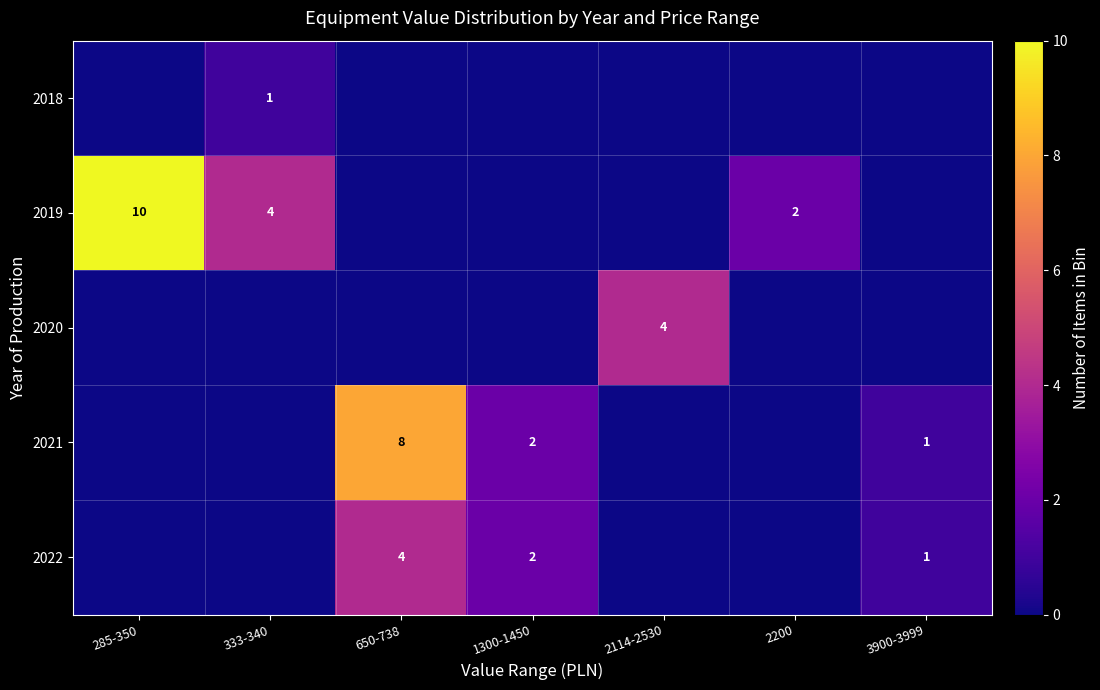

Is it true that 2021 equals 2 at 1300-1450?

True